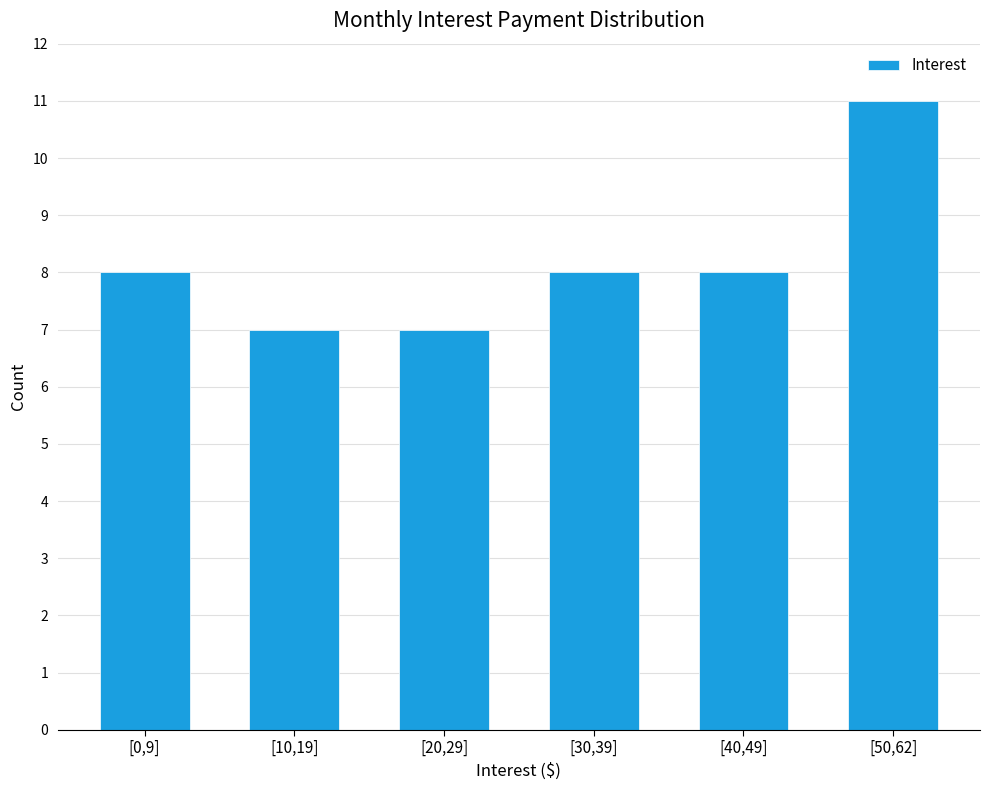

Reading left to right, extract all data points from this chart.

8	7	7	8	8	11